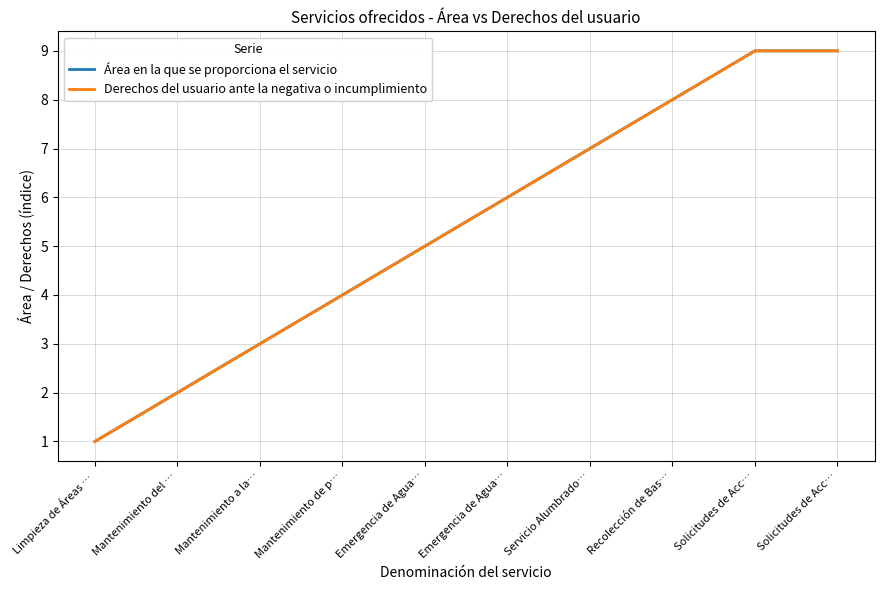

What value does the Área en la que se proporciona el servicio series have at Recolección de Bas…?

8